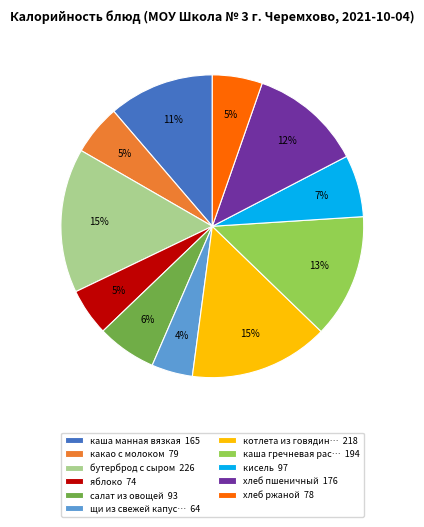

Which has a higher value, какао с молоком 79 or котлета из говядин… 218?

котлета из говядин… 218